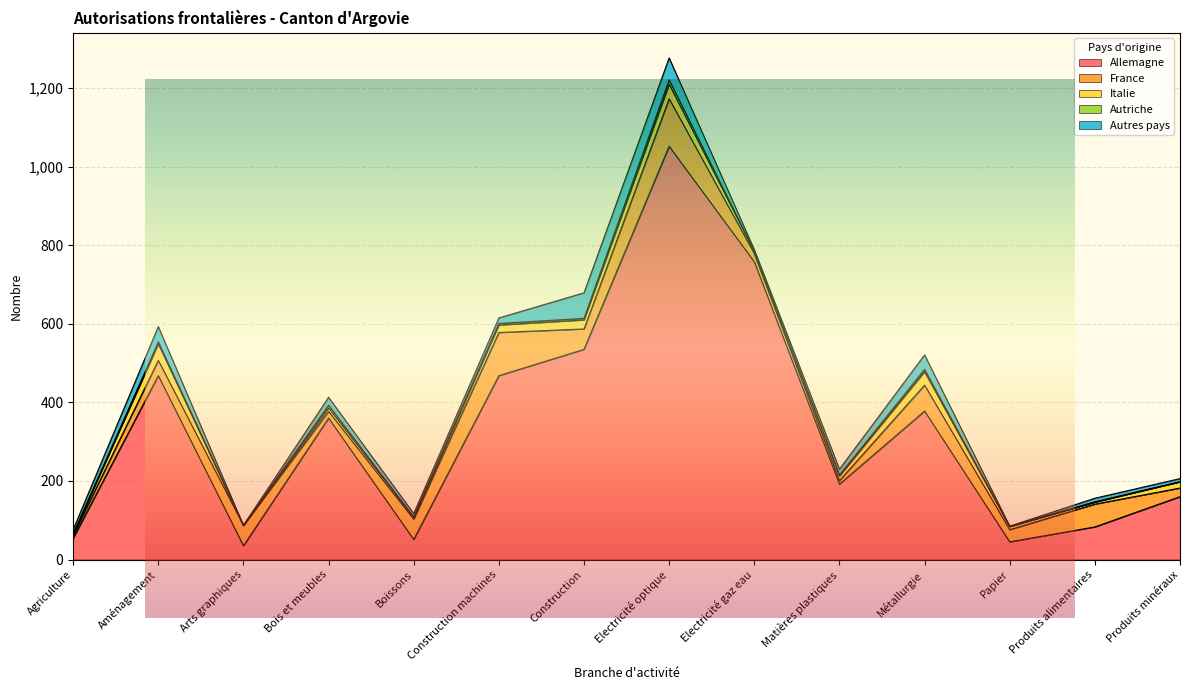

True or false: Autriche and Autres pays intersect in this chart.

False